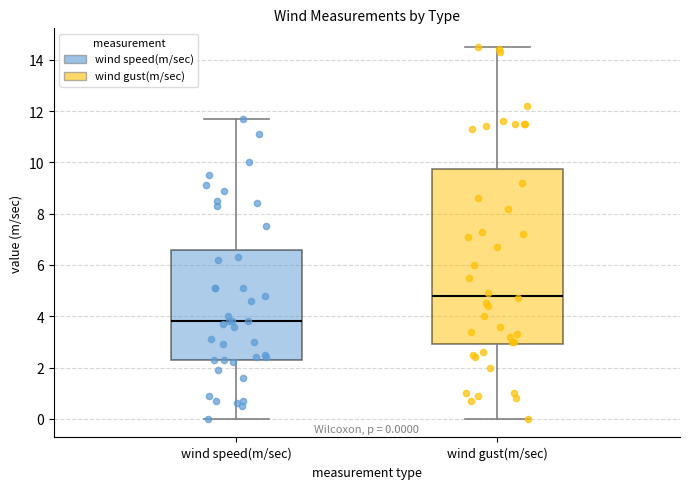

Which box's median line is the lowest?

wind speed(m/sec)